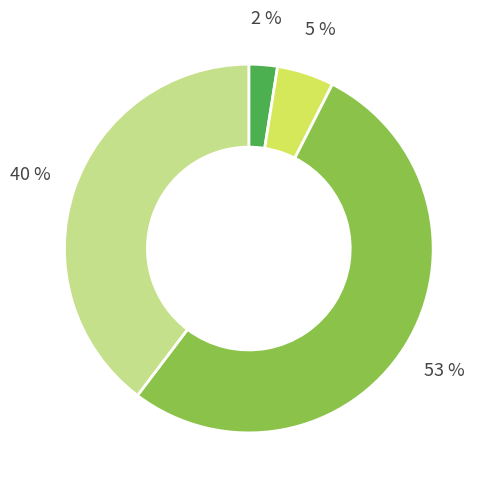

To the nearest percent, what is the average slice percentage?

25%